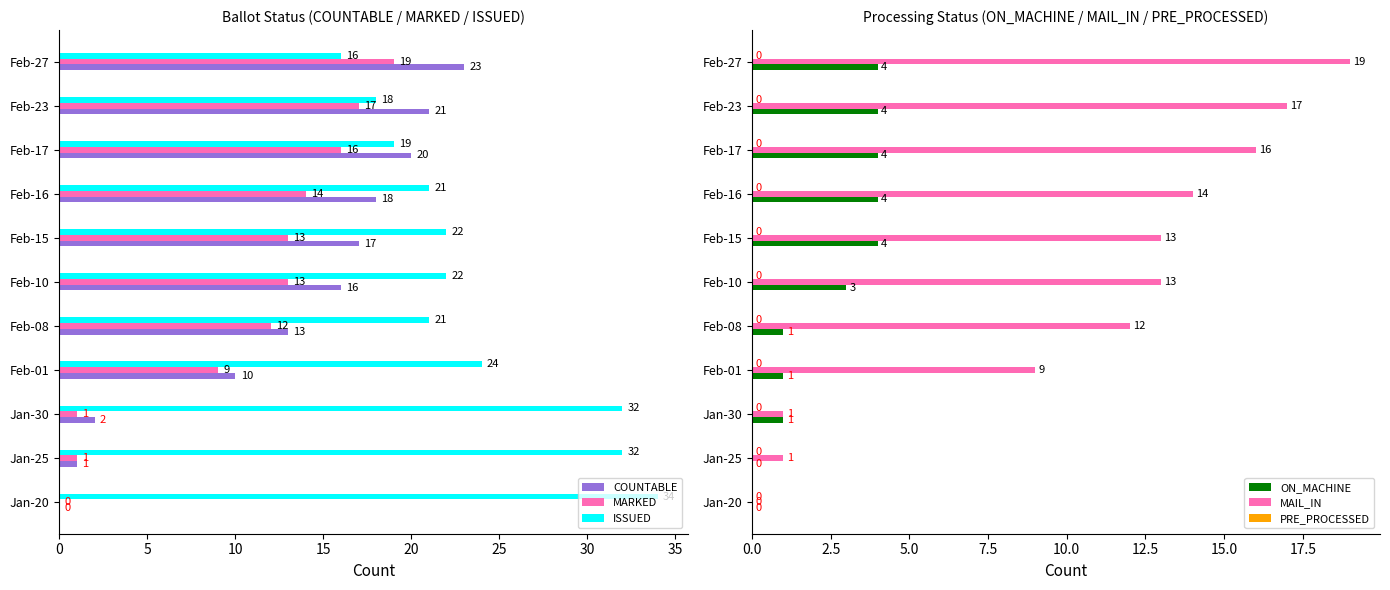

The value of ISSUED at Jan-25 is 54. True or false?

False